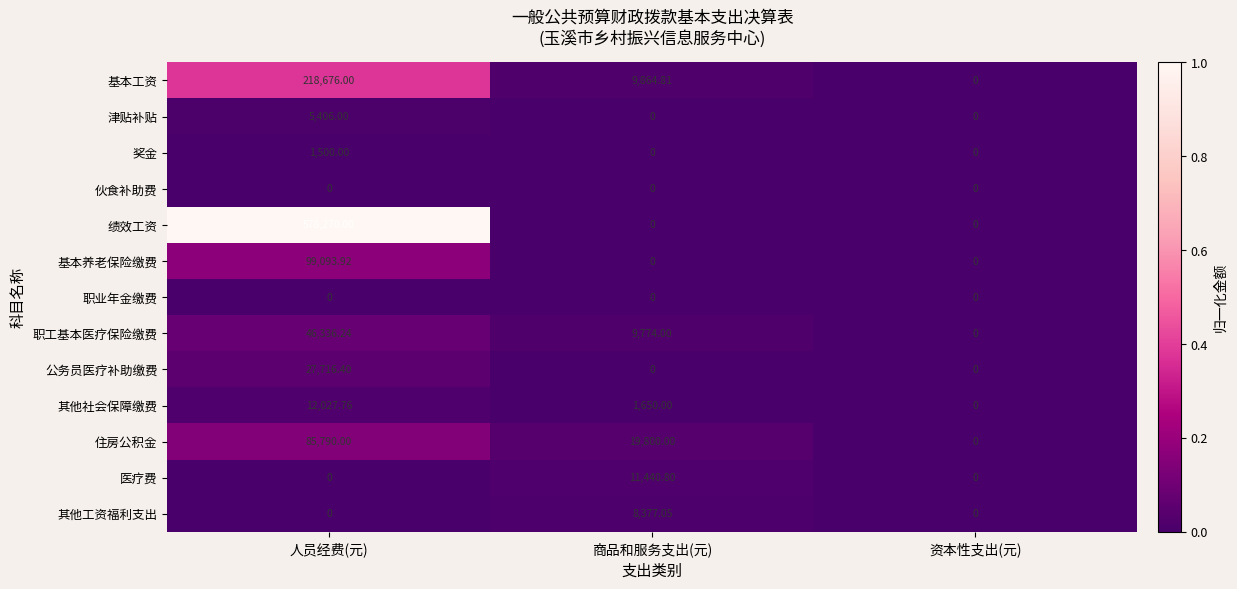

Which series has the largest range (max minus min)?

绩效工资